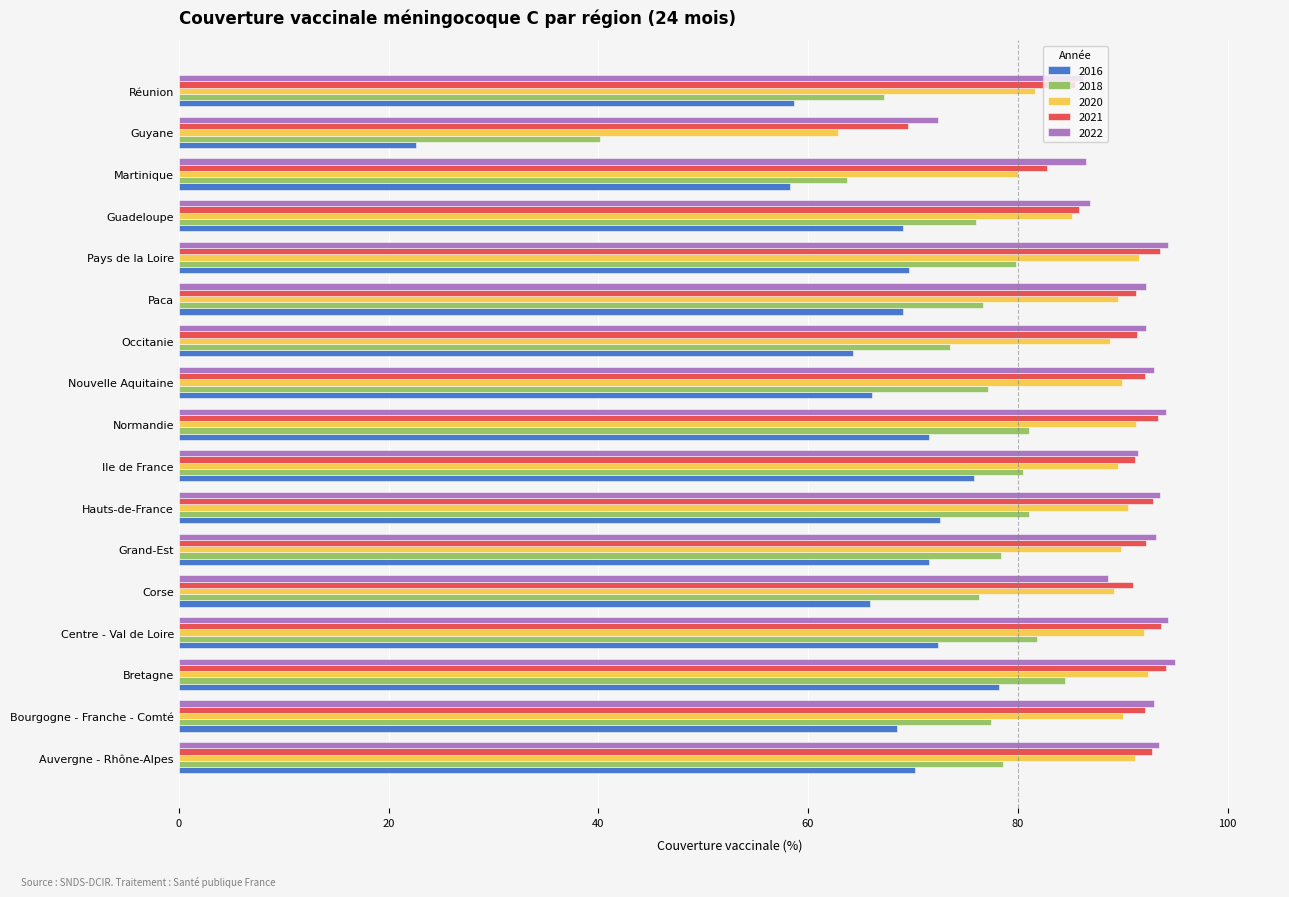

What is the maximum value shown in the chart?

95.0